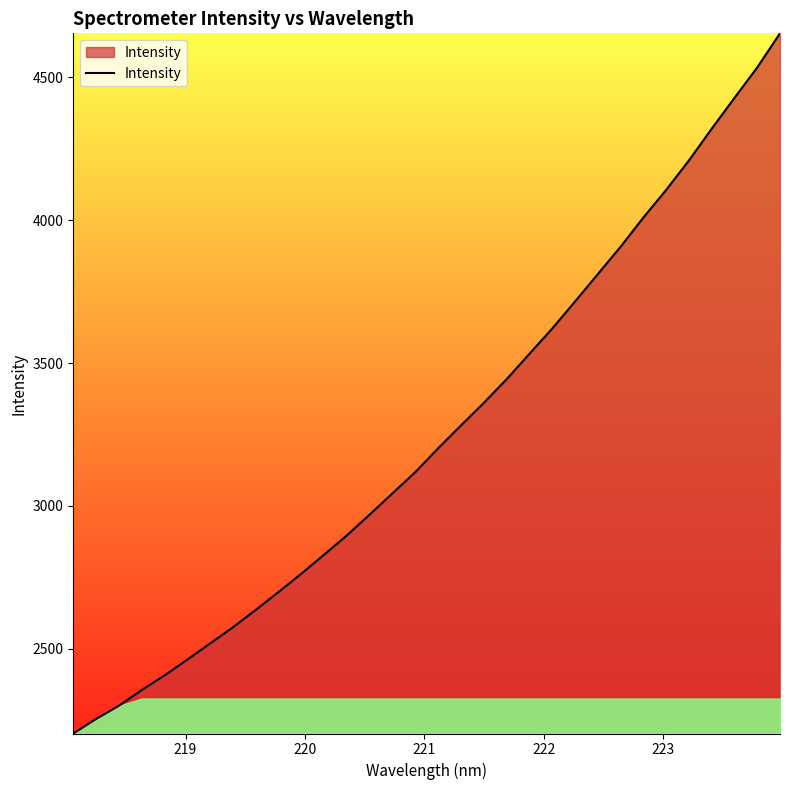

What is the difference between the maximum and minimum values?

2451.3